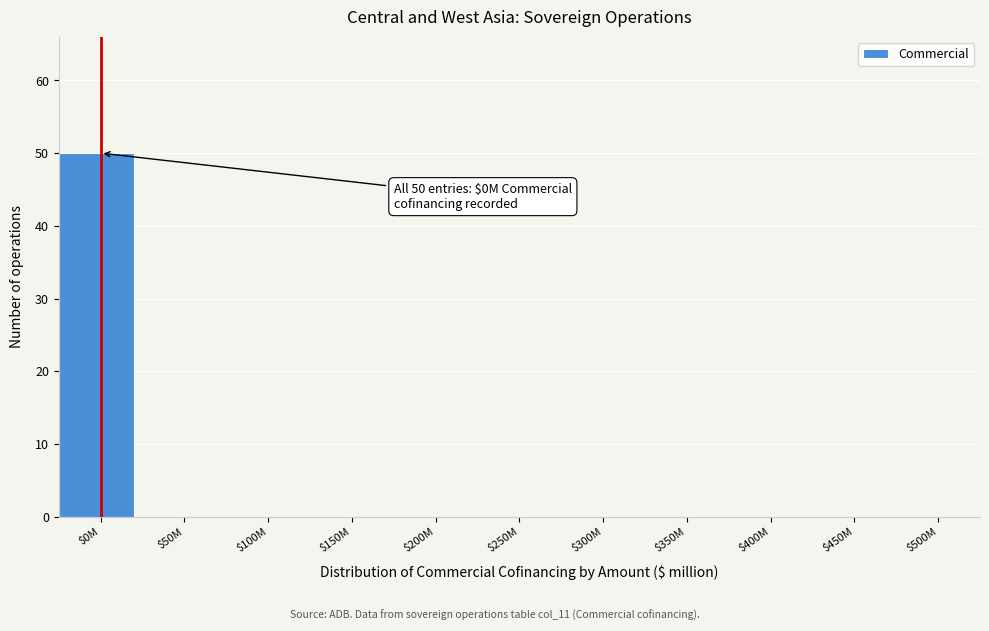

What is the sum of all values?

50